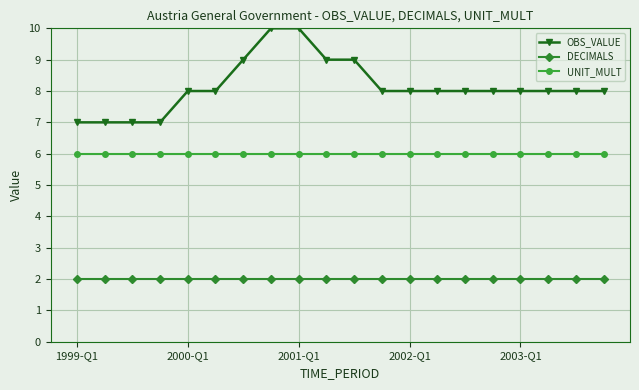

What is the value of the OBS_VALUE point at the 14th from the left?

8